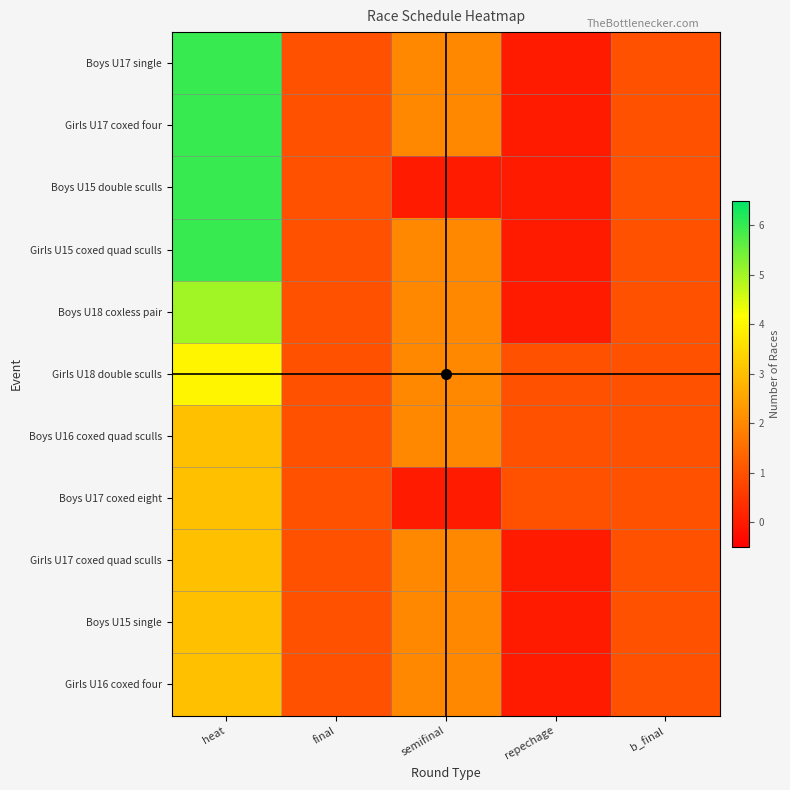

Reading left to right, extract all data points from this chart.

Boys U17 single: heat=6	final=1	semifinal=2	repechage=0	b_final=1
Girls U17 coxed four: heat=6	final=1	semifinal=2	repechage=0	b_final=1
Boys U15 double sculls: heat=6	final=1	semifinal=0	repechage=0	b_final=1
Girls U15 coxed quad sculls: heat=6	final=1	semifinal=2	repechage=0	b_final=1
Boys U18 coxless pair: heat=5	final=1	semifinal=2	repechage=0	b_final=1
Girls U18 double sculls: heat=4	final=1	semifinal=2	repechage=1	b_final=1
Boys U16 coxed quad sculls: heat=3	final=1	semifinal=2	repechage=1	b_final=1
Boys U17 coxed eight: heat=3	final=1	semifinal=0	repechage=1	b_final=1
Girls U17 coxed quad sculls: heat=3	final=1	semifinal=2	repechage=0	b_final=1
Boys U15 single: heat=3	final=1	semifinal=2	repechage=0	b_final=1
Girls U16 coxed four: heat=3	final=1	semifinal=2	repechage=0	b_final=1